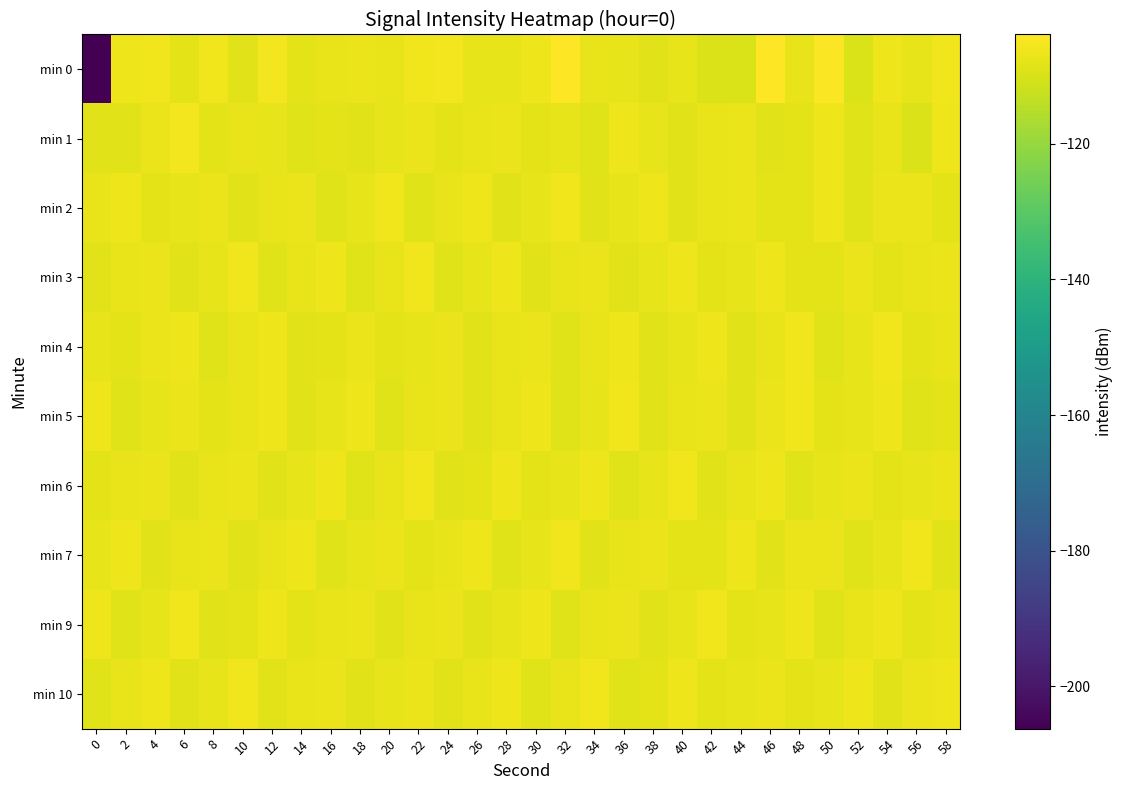

What is the maximum value shown in the chart?

-103.9